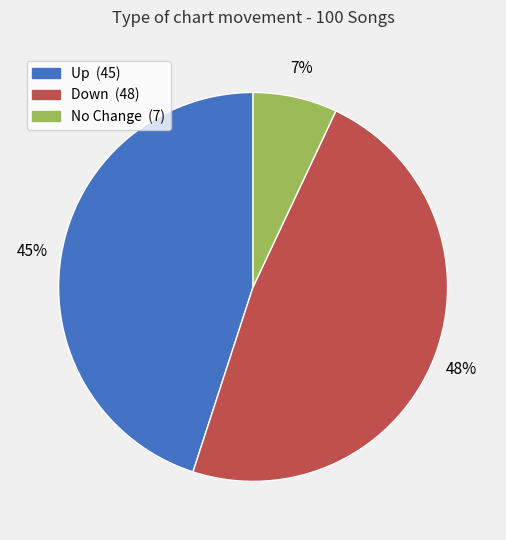

To the nearest percent, what is the difference between the largest and smallest slice percentages?

41%